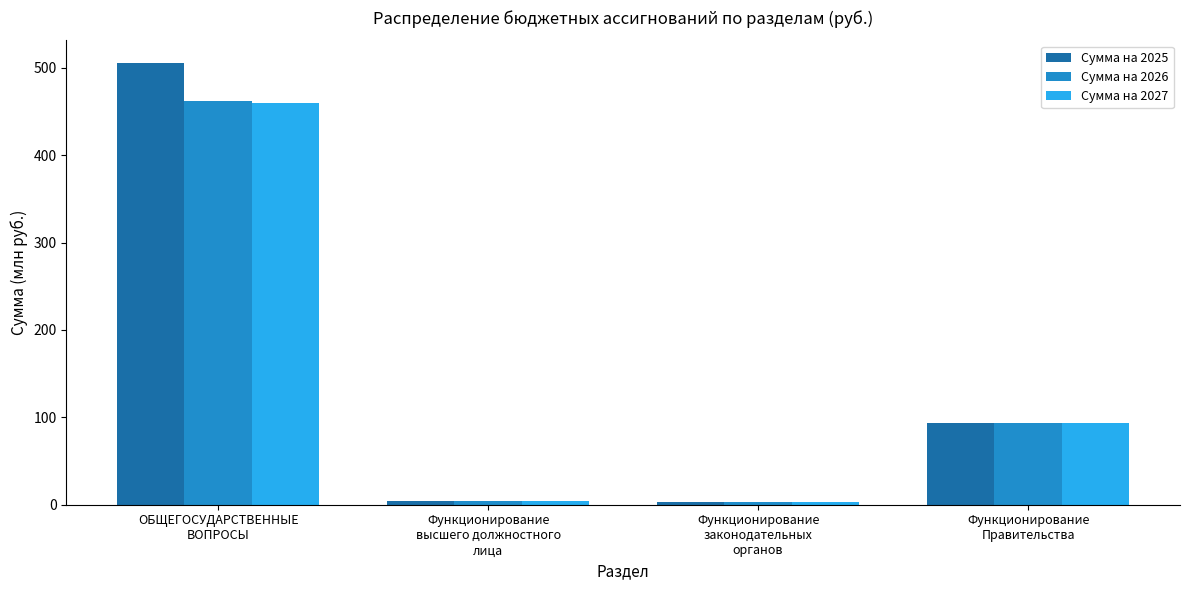

What is the difference between the Сумма на 2027 values at Функционирование
Правительства and Функционирование
высшего должностного
лица?

88.8